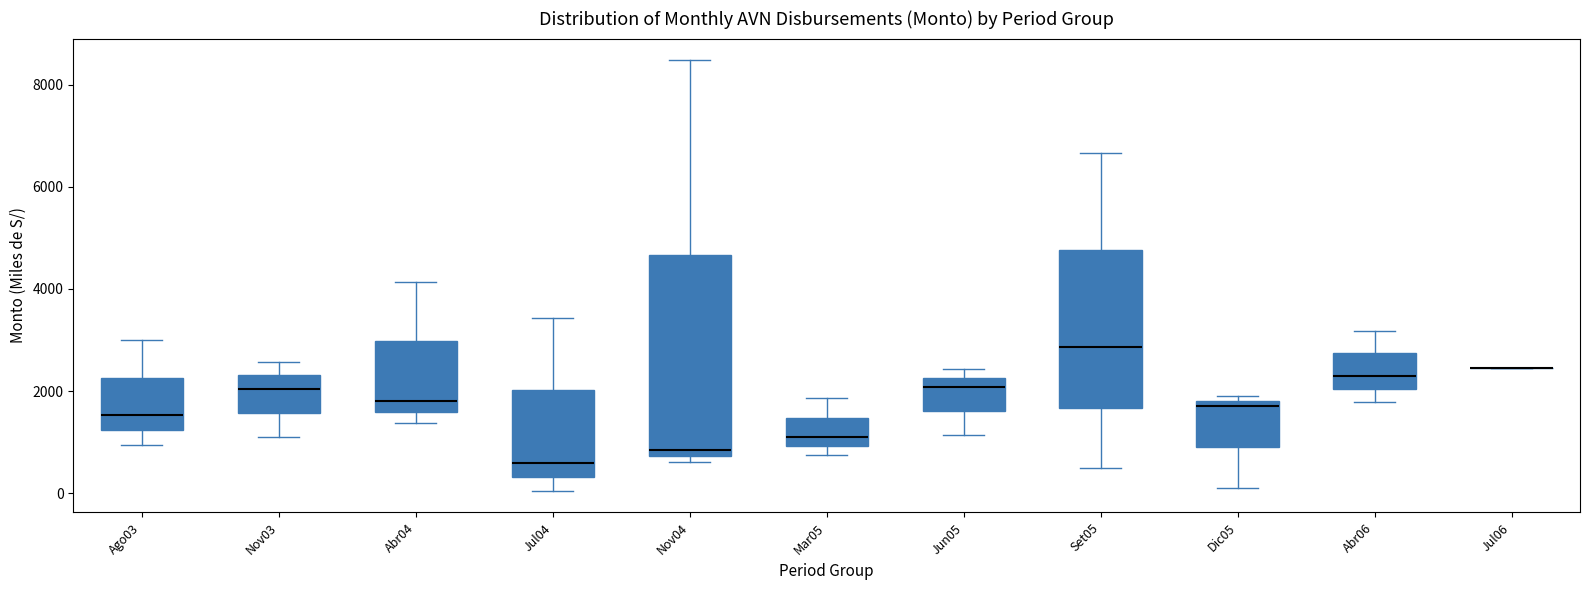

Which box is the tallest, from its lower edge to its upper edge?

Nov04